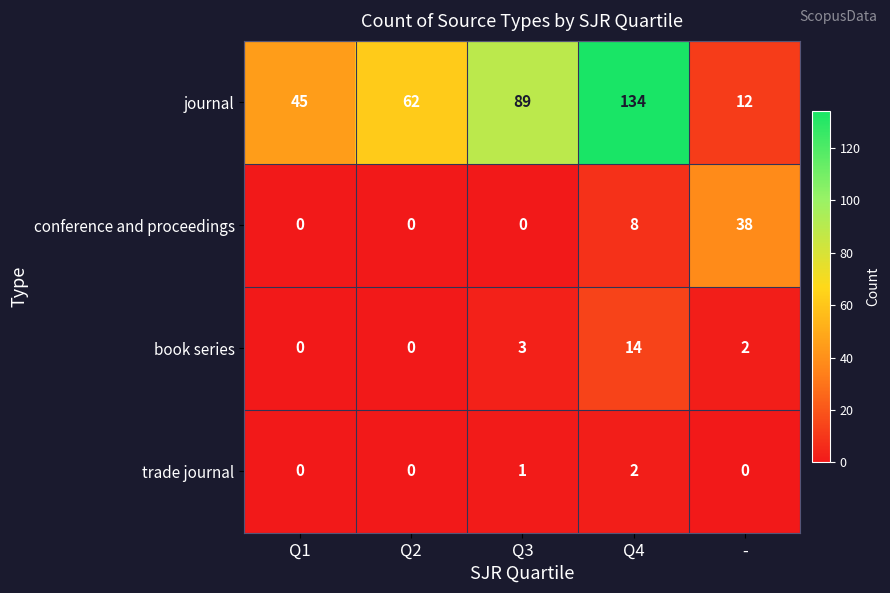

What is the total value across all series at Q1?

45